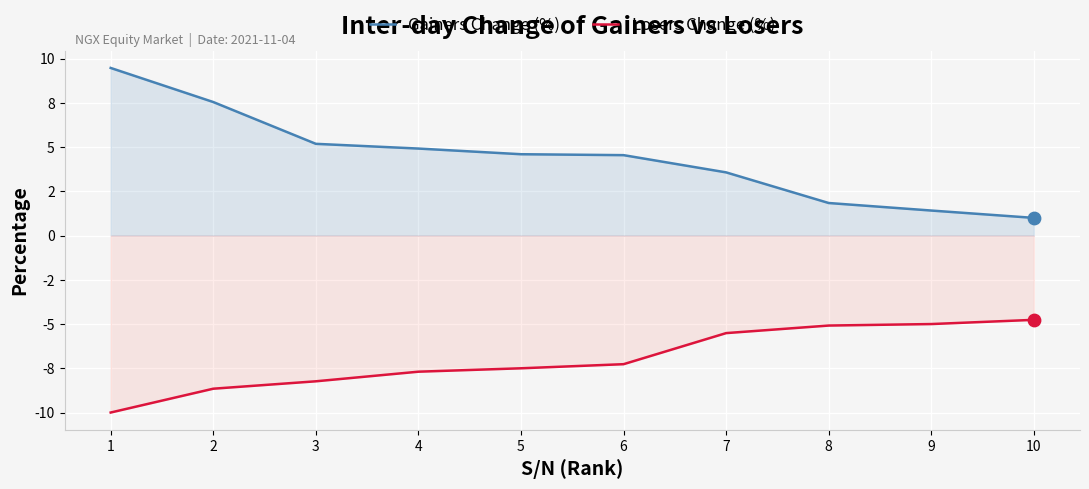

At how many categories does at least one series exceed 0?

10